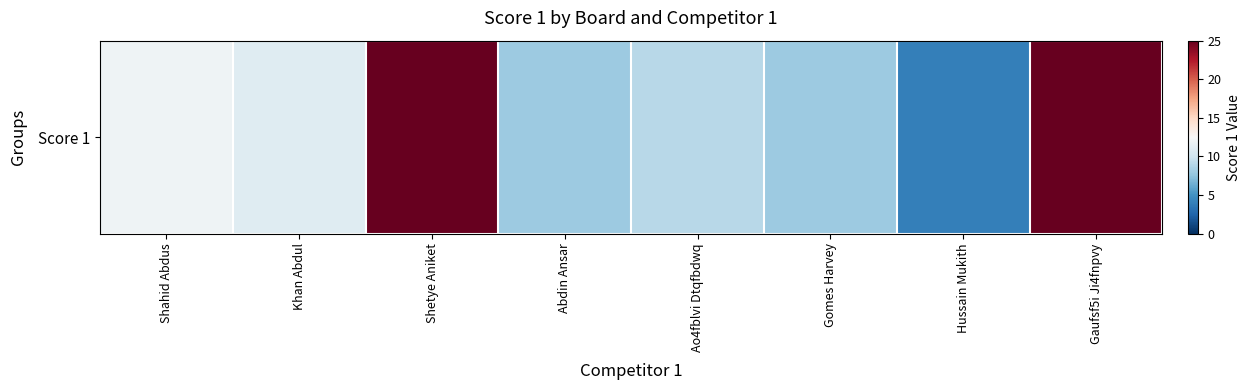

The chart shows a value of 15 at Gaufsf5i Ji4fnpvy. True or false?

False